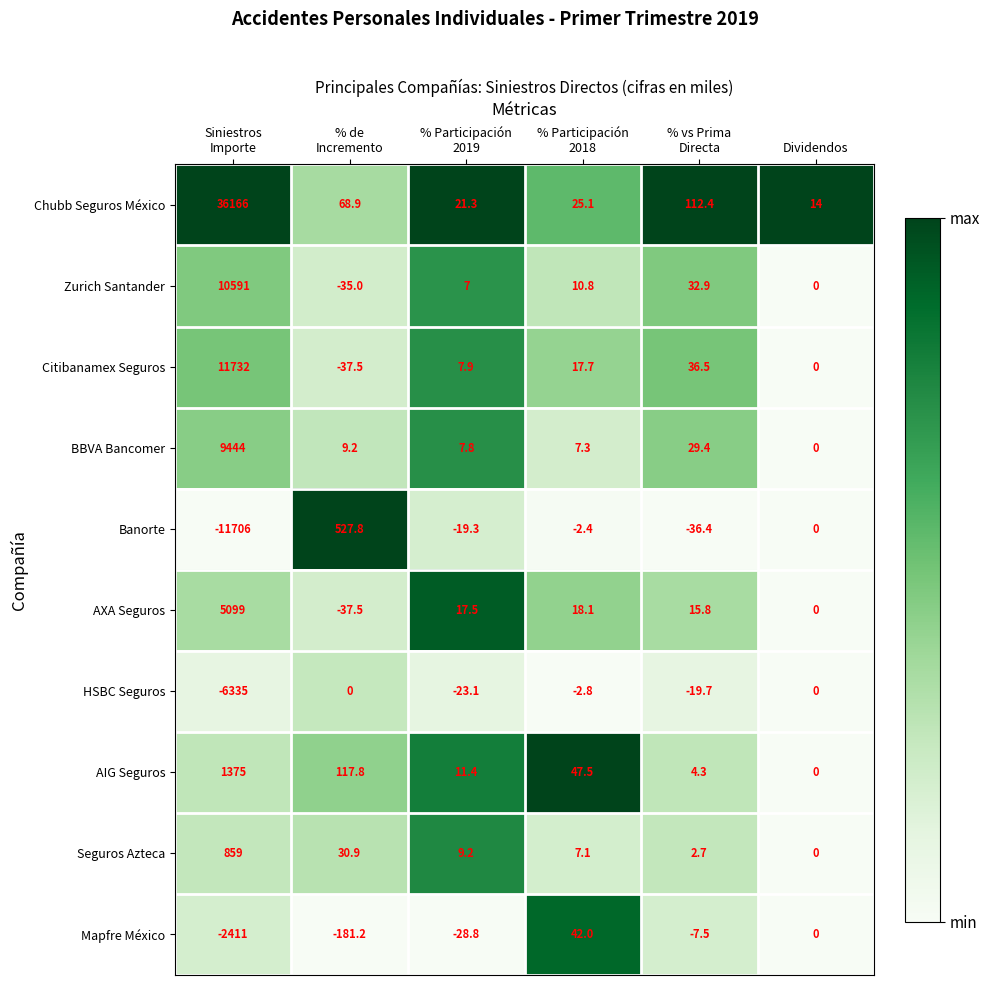

Rank the series by their maximum value, from lowest to highest.

HSBC Seguros, Mapfre México, Banorte, Seguros Azteca, AIG Seguros, AXA Seguros, BBVA Bancomer, Zurich Santander, Citibanamex Seguros, Chubb Seguros México